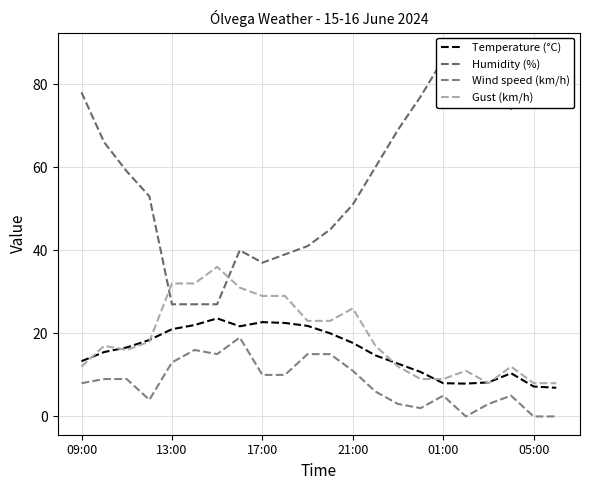

True or false: Temperature (°C) has a value of 17.7 at 21:00.

True